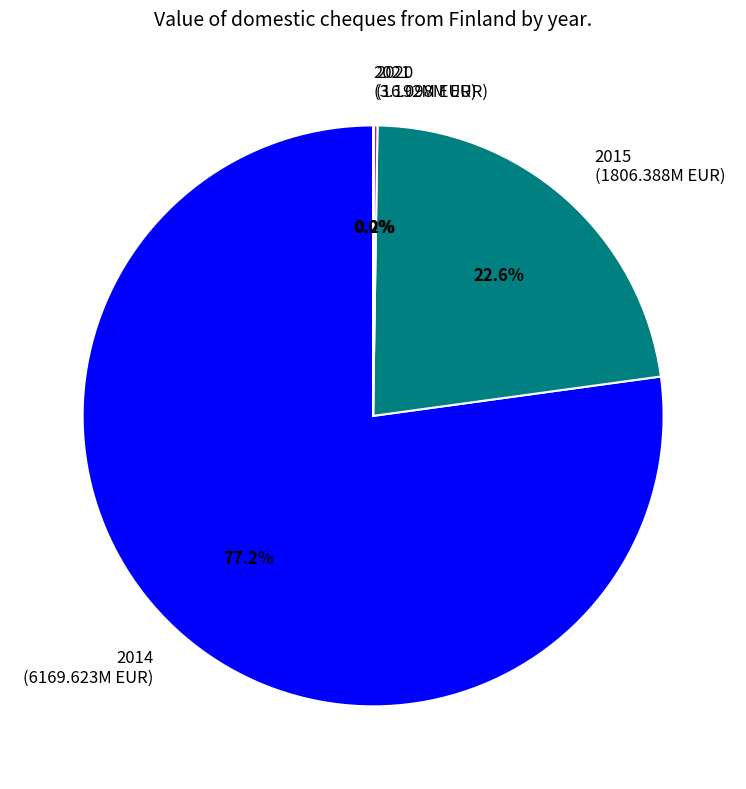

Is there a majority slice in this chart?

Yes